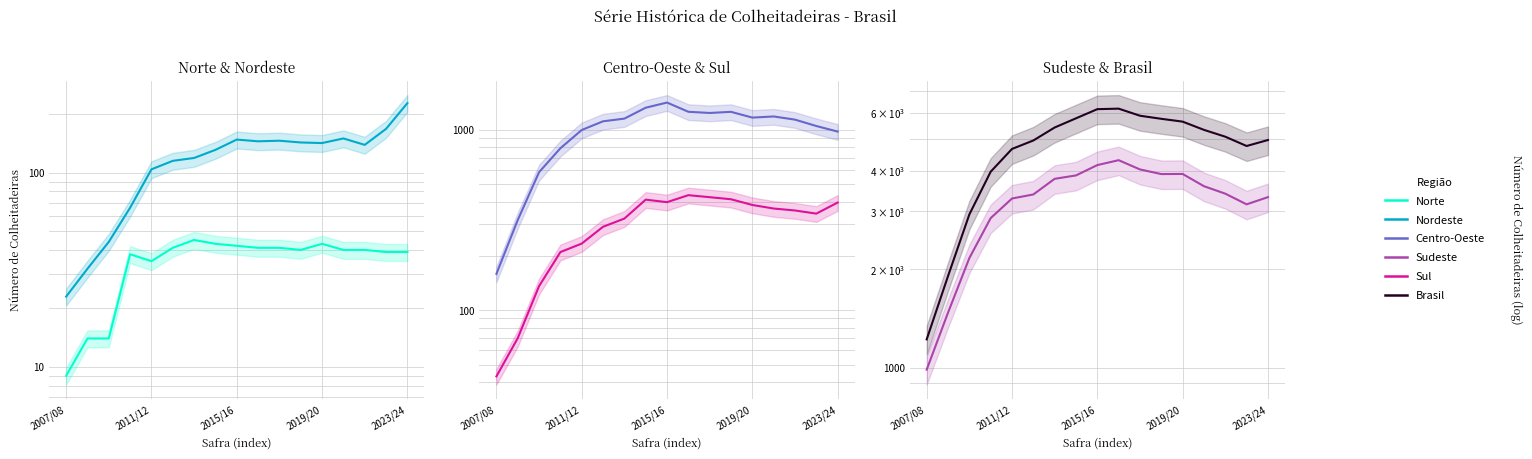

What is the highest value of the Brasil series?

6180